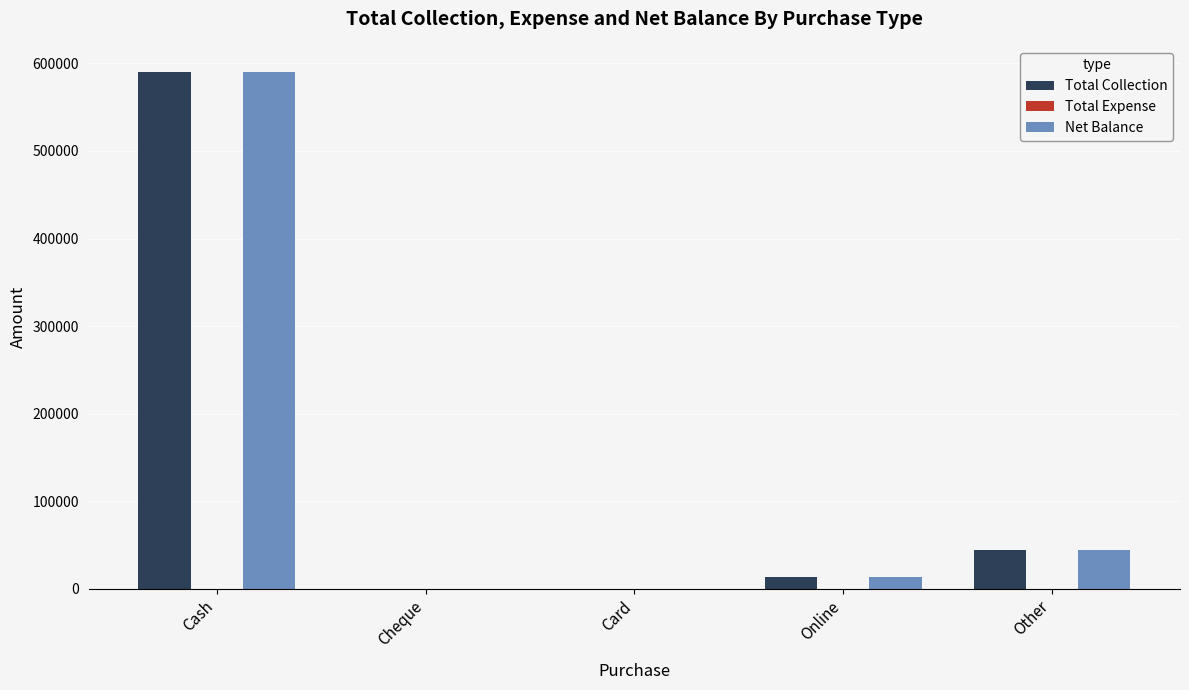

At which label does Net Balance reach its peak?

Cash